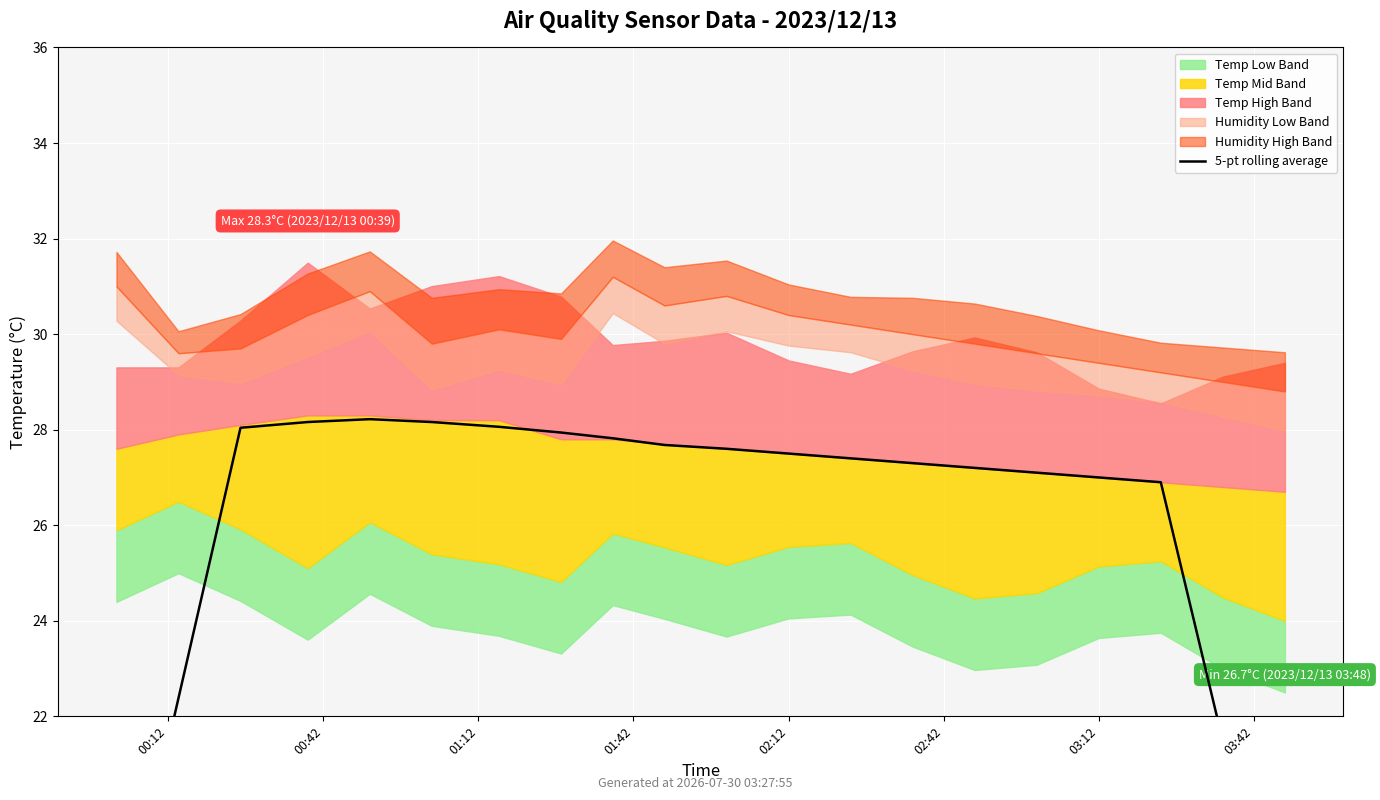

What is the value of the 6th point from the left?

28.2